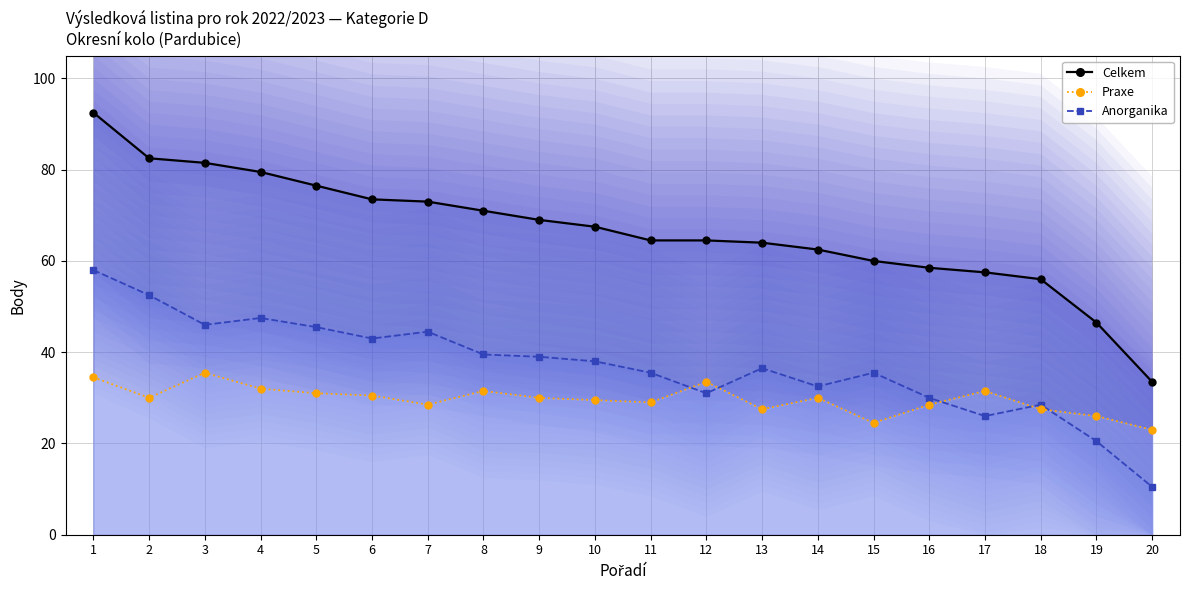

True or false: Celkem and Anorganika intersect in this chart.

False